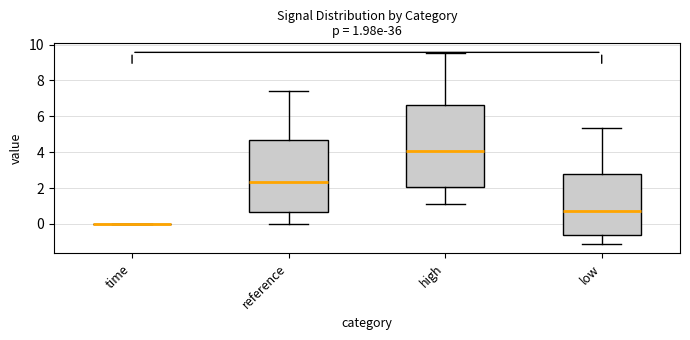

Which box is the tallest, from its lower edge to its upper edge?

high